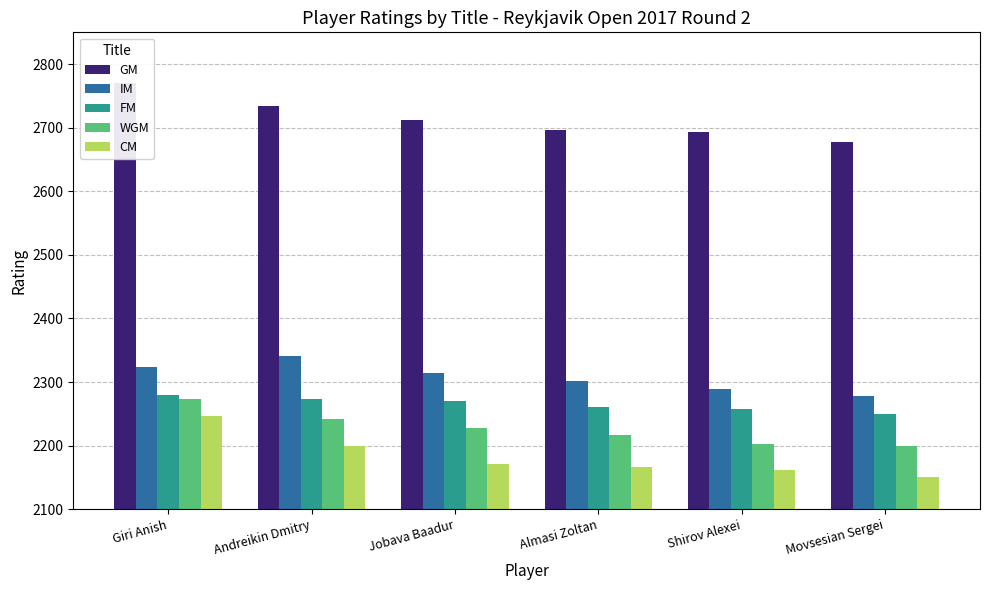

What is the value of the WGM bar at the 5th from the left?

2202